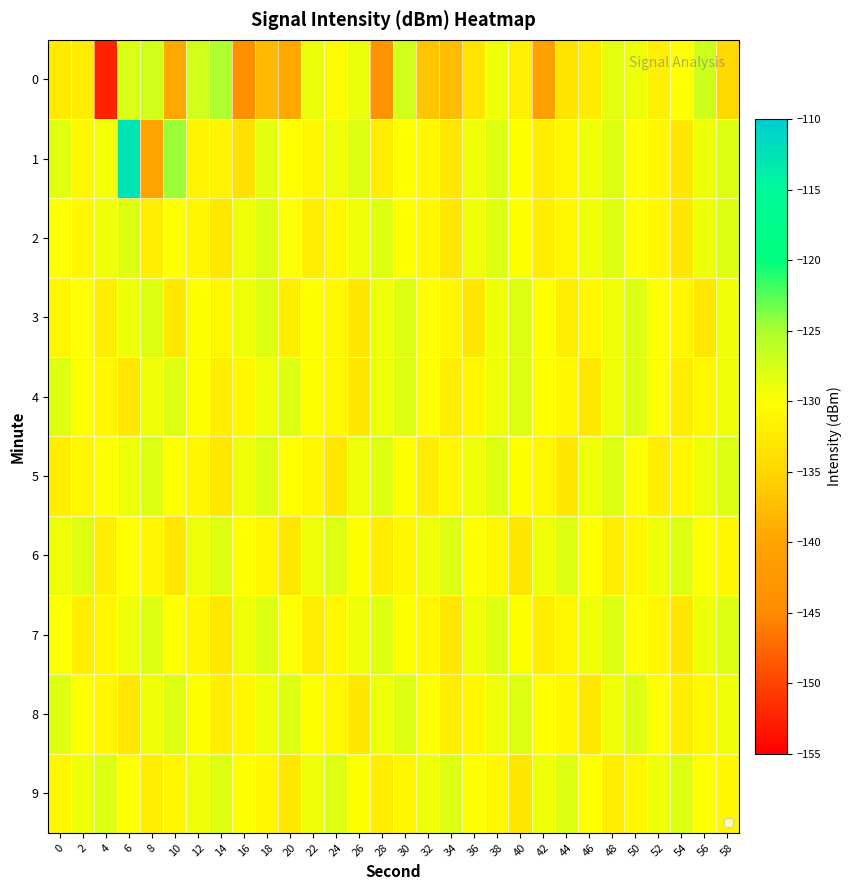

Between 46 and 16, which is larger?

46